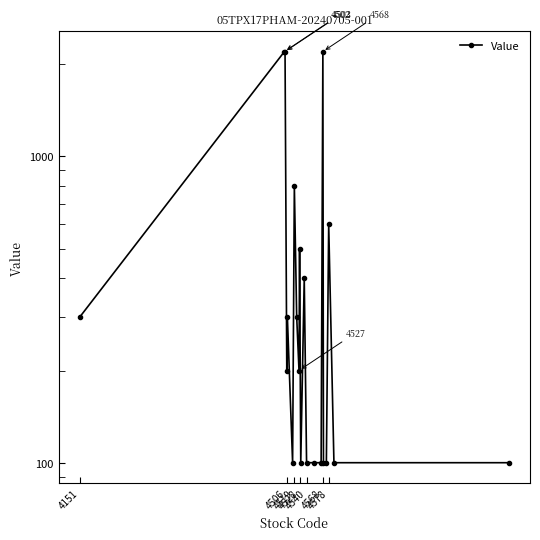

Between 4519 and 4568, which is larger?

4568